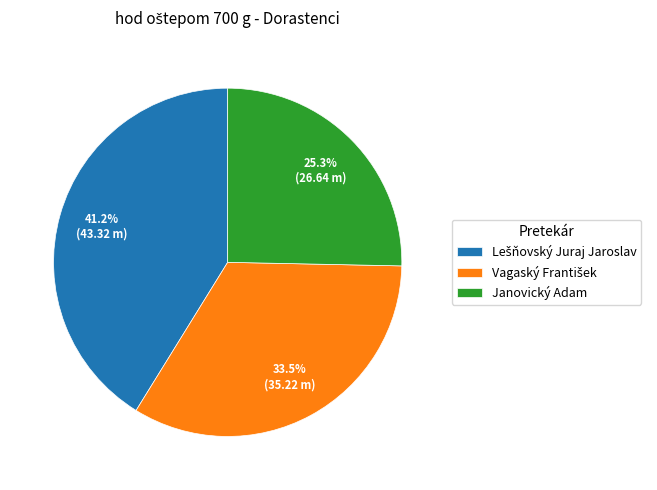

Does any single category account for the majority?

No